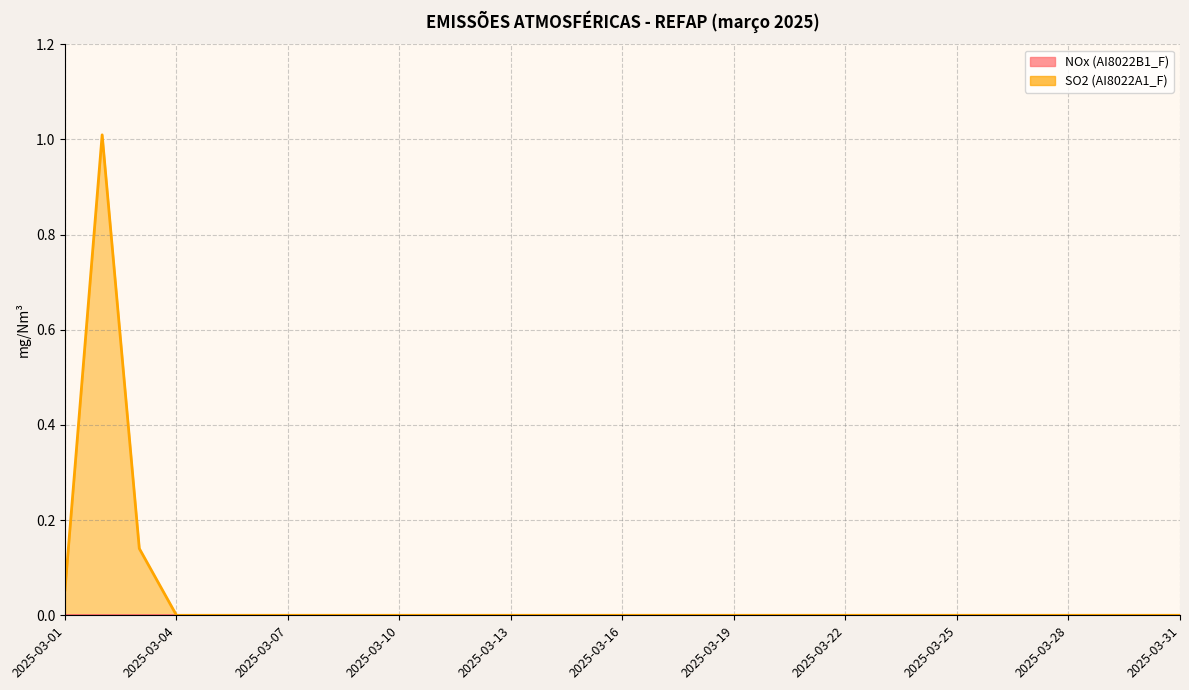

Rank the categories by value from lowest to highest.

2025-03-04, 2025-03-05, 2025-03-06, 2025-03-07, 2025-03-08, 2025-03-09, 2025-03-10, 2025-03-11, 2025-03-12, 2025-03-13, 2025-03-14, 2025-03-15, 2025-03-16, 2025-03-17, 2025-03-18, 2025-03-19, 2025-03-20, 2025-03-21, 2025-03-22, 2025-03-23, 2025-03-24, 2025-03-25, 2025-03-26, 2025-03-27, 2025-03-28, 2025-03-29, 2025-03-30, 2025-03-31, 2025-03-01, 2025-03-03, 2025-03-02